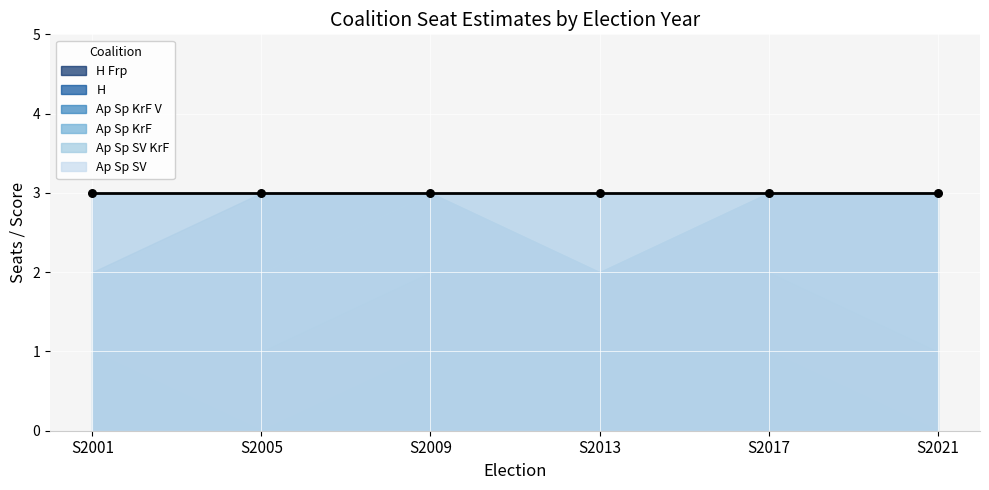

At how many categories does at least one series exceed 1?

6